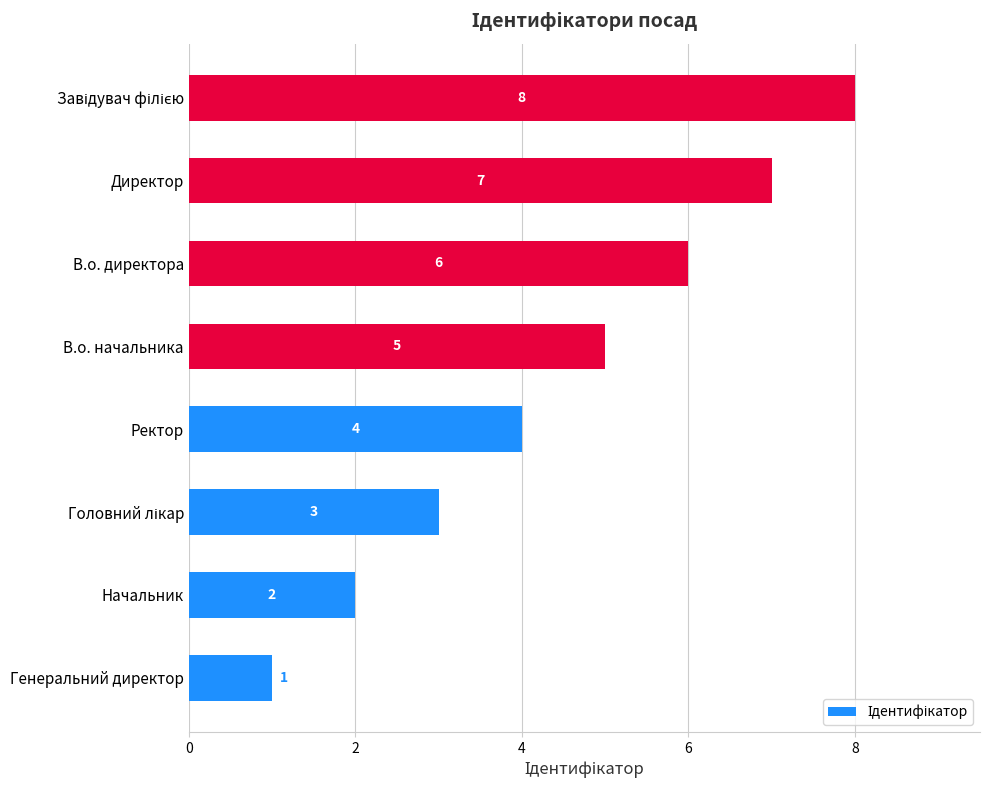

What is the difference between the maximum and minimum values?

7